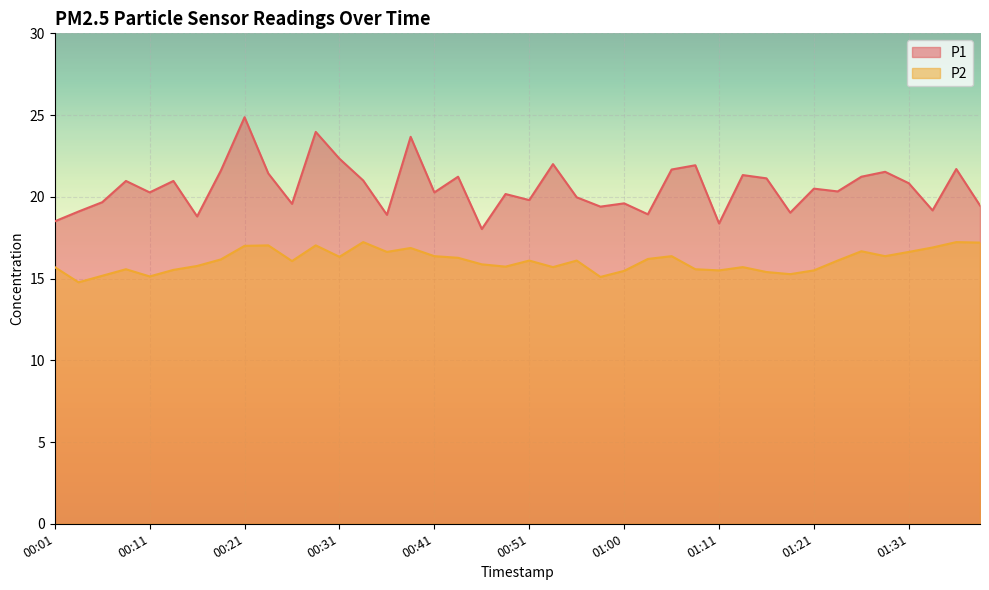

How many lines are shown in the chart?

2